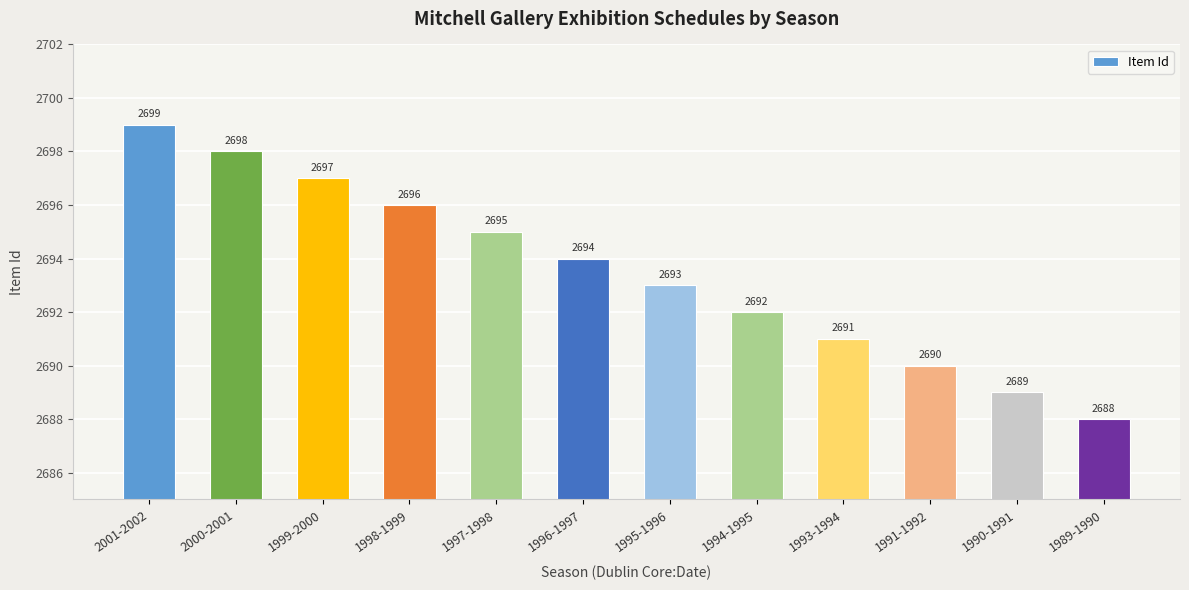

Where does the data first go above 2694?

2001-2002